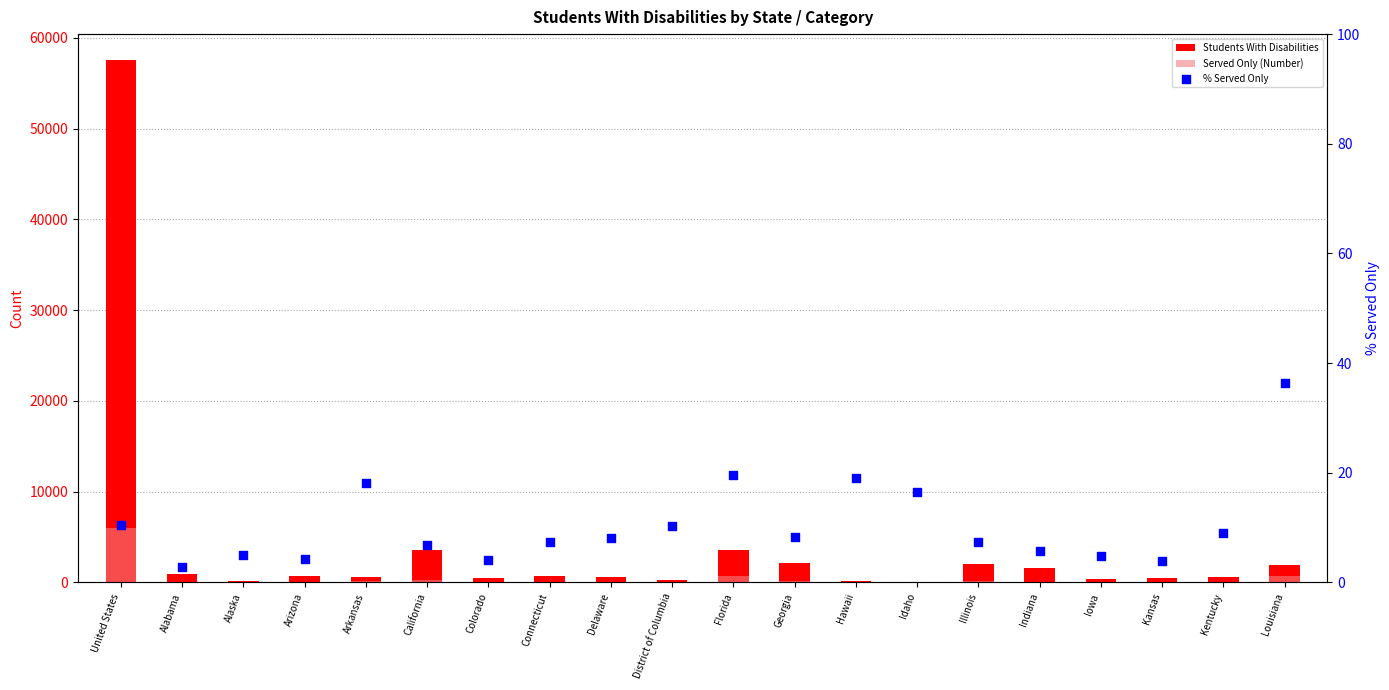

At which category is the sum across all series the highest?

United States